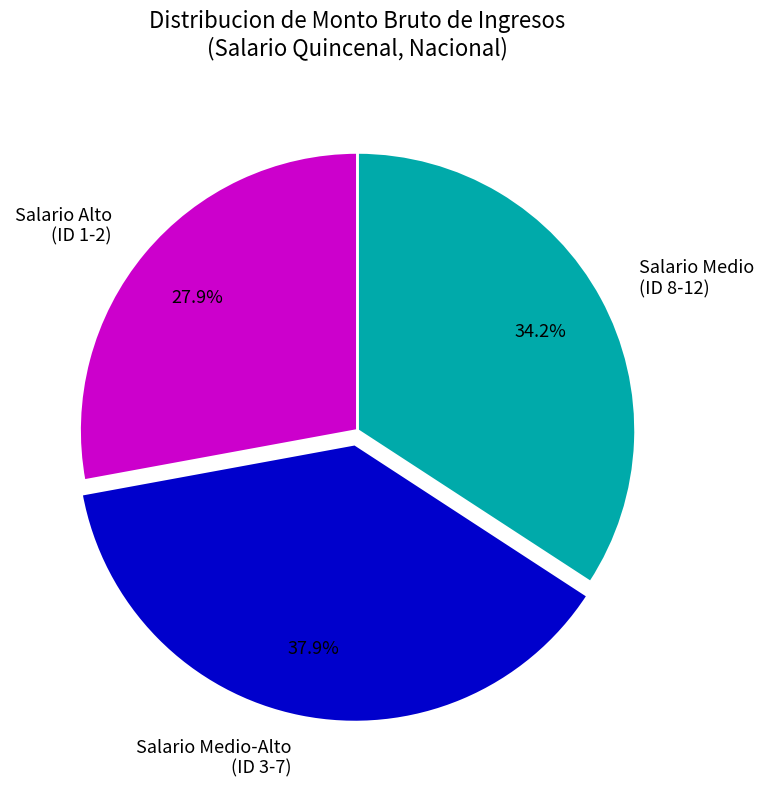

How many slices are in this pie chart?

3